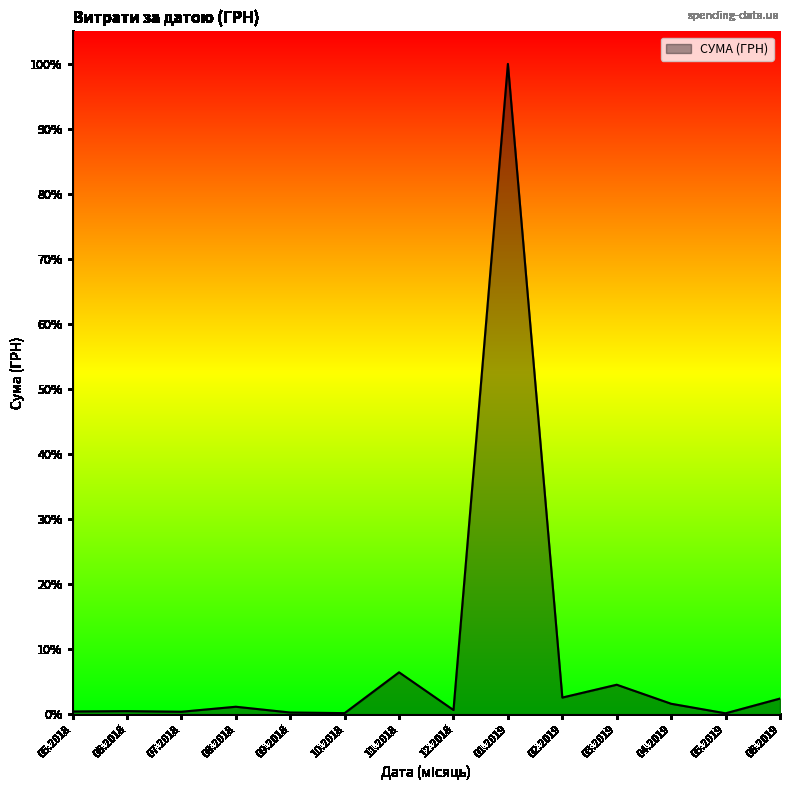

Does the chart have visible grid lines?

No